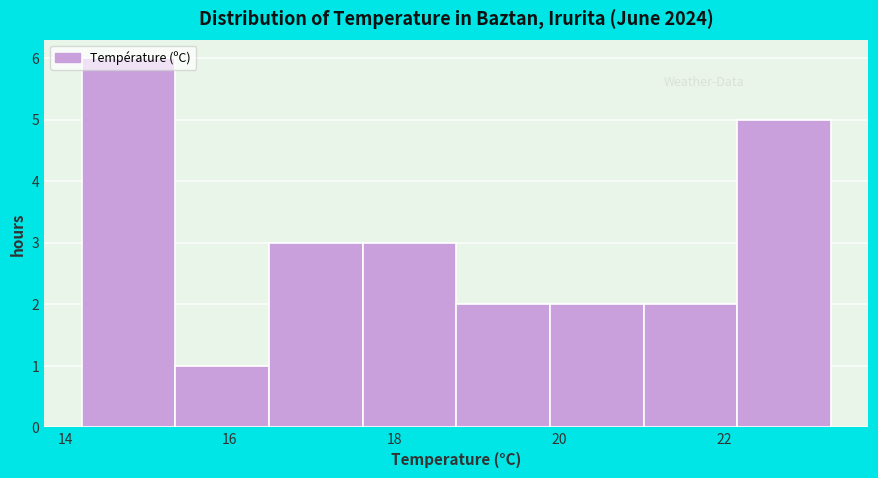

Reading left to right, list every bar in this chart as the range it spans on the x-axis followed by its height. Neither the bar edges nor the heights are printed on the chart, so give them approximately, as read against the axes.

14.2 to 15.4: 6
15.4 to 16.4: 1
16.4 to 17.6: 3
17.6 to 18.8: 3
18.8 to 19.8: 2
19.8 to 21.0: 2
21.0 to 22.2: 2
22.2 to 23.4: 5